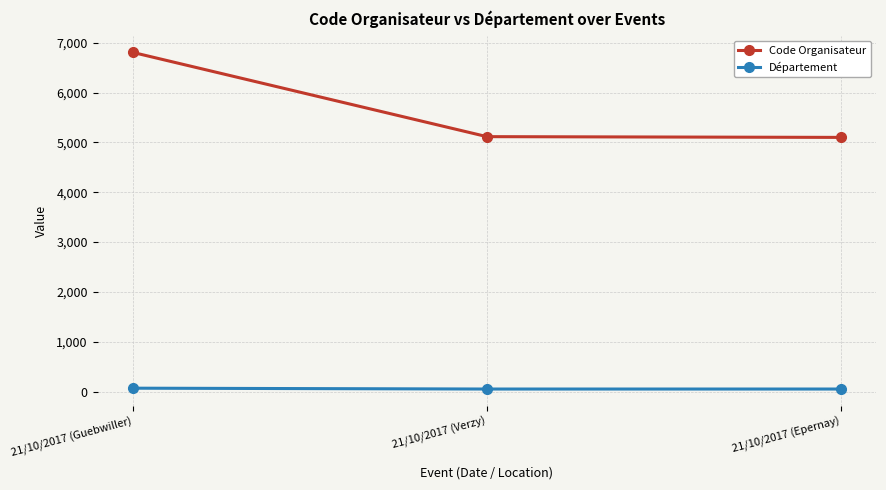

What position from the right is 21/10/2017 (Guebwiller)?

3